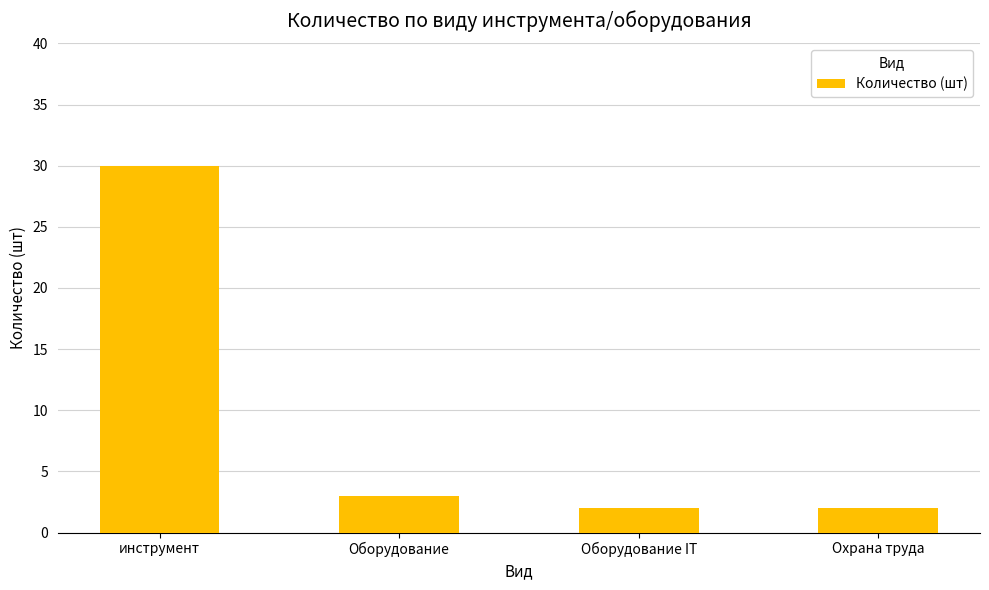

What is the sum of the values at Оборудование and Оборудование IT?

5